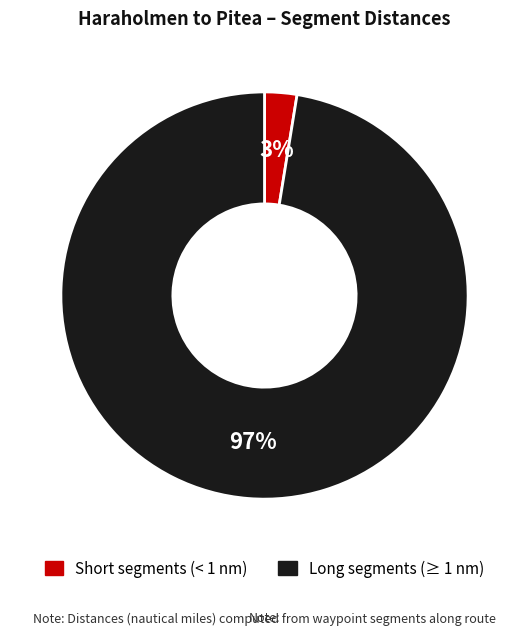

Between Short segments (< 1 nm) and Long segments (≥ 1 nm), which is larger?

Long segments (≥ 1 nm)